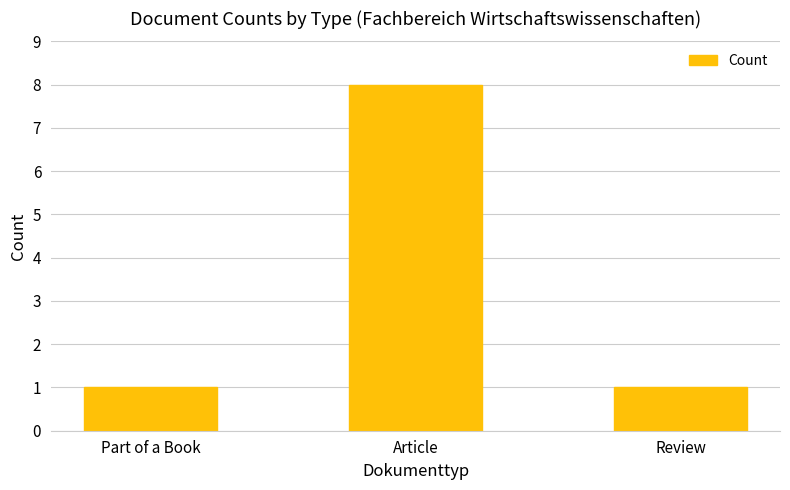

Does the chart contain stacked bars?

No